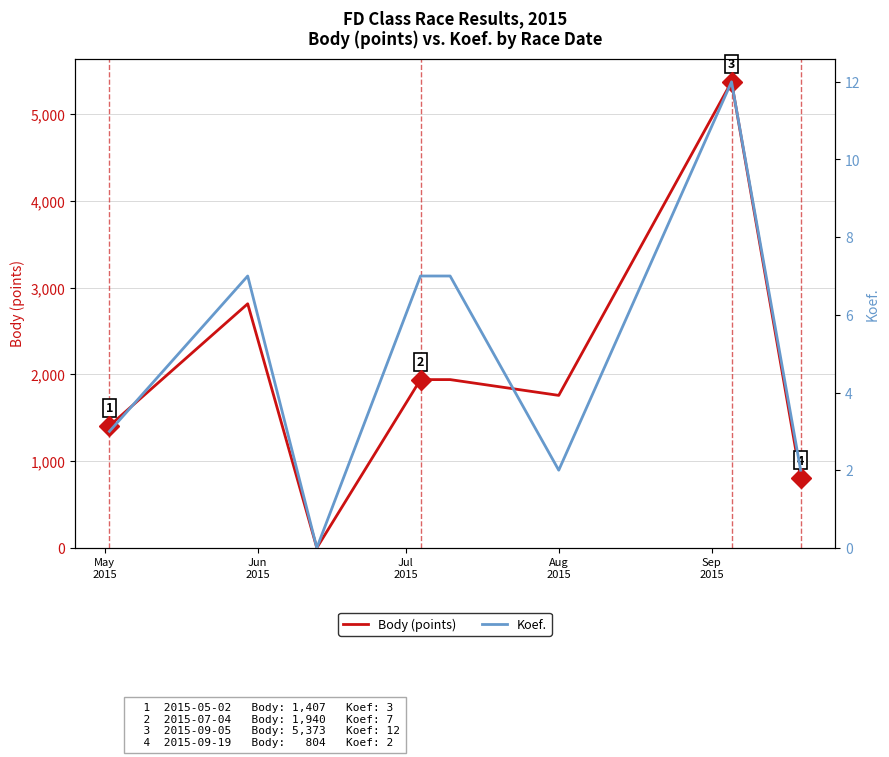

Reading left to right, transcribe all the data shown in this chart.

Body (points): 1407	2814	0	1940	1940	1758	5373	804
Koef.: 3	7	0	7	7	2	12	2